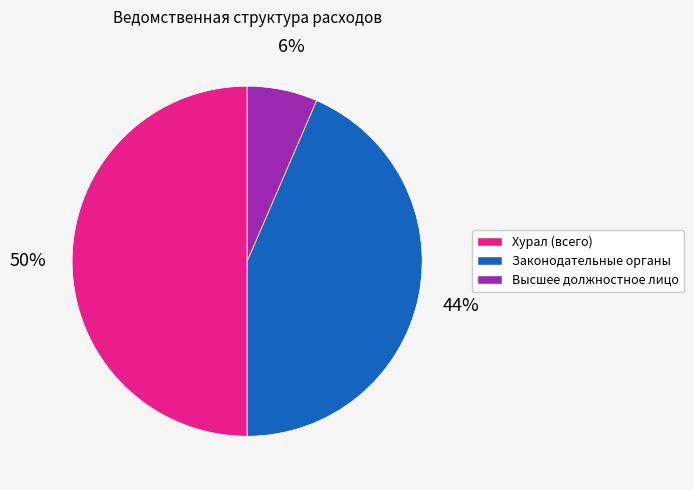

To the nearest percent, what percentage of the pie is Законодательные органы?

44%